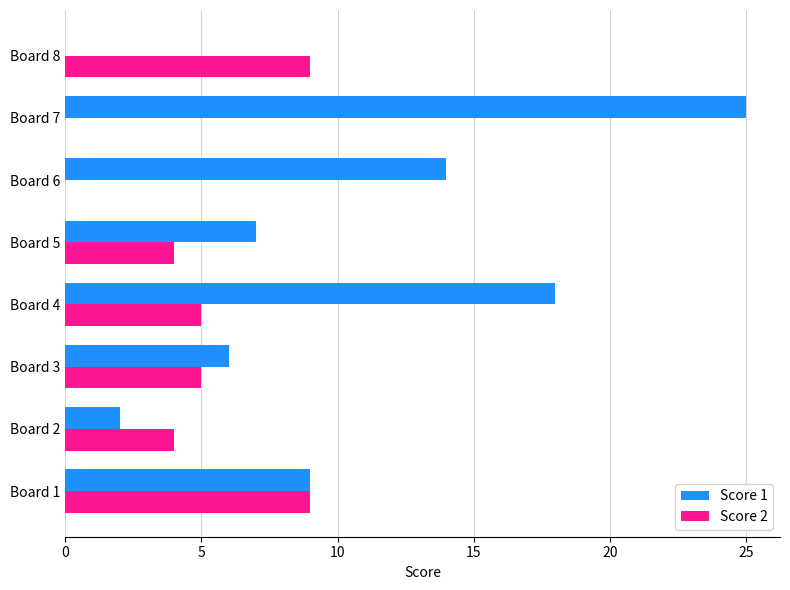

How many categories are shown in the chart?

8